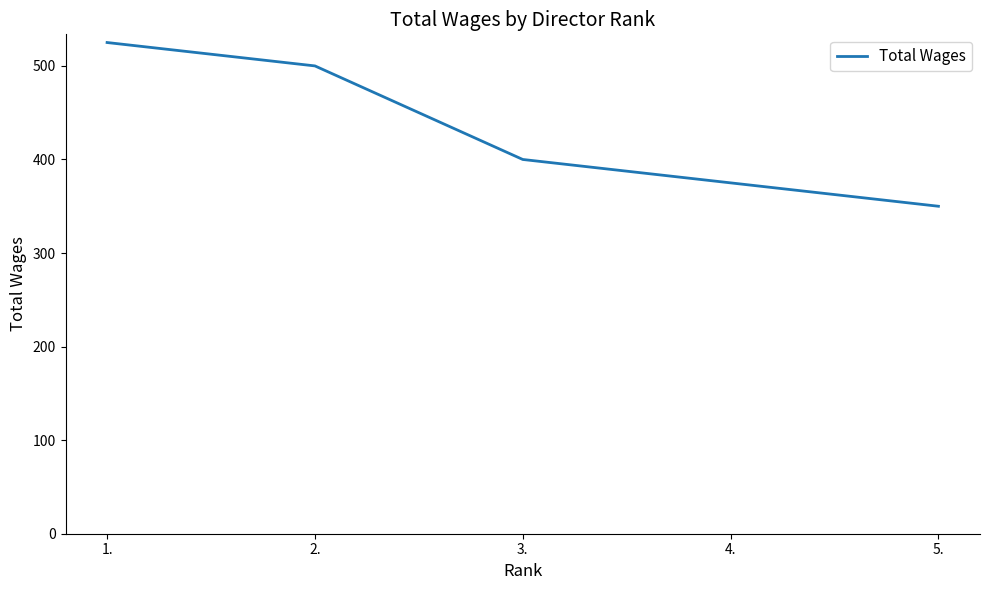

What is the sum of the values at 4. and 5.?

725